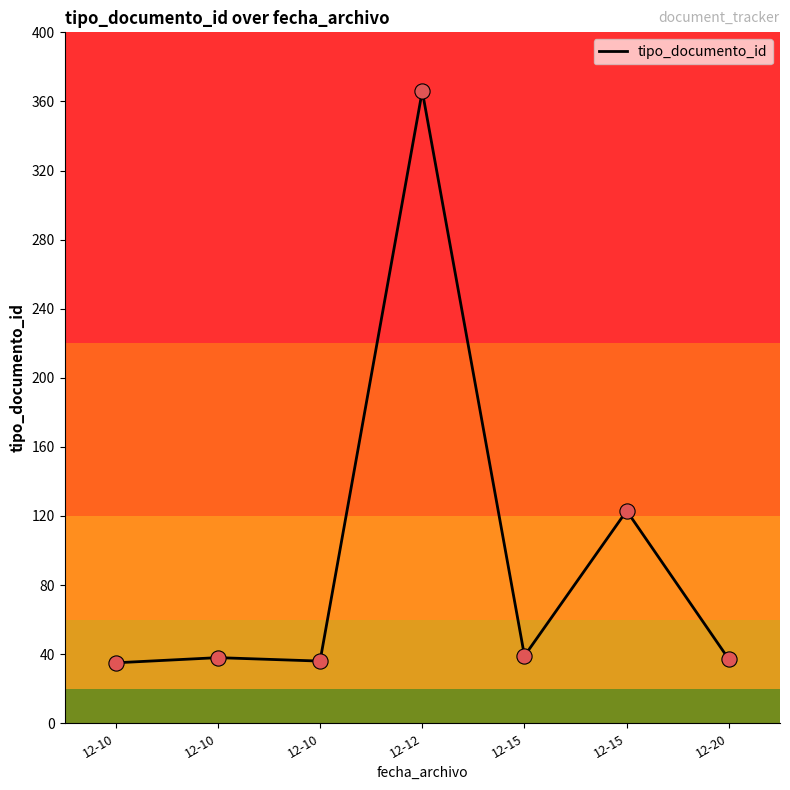

Is this an area chart (filled region under the line)?

No